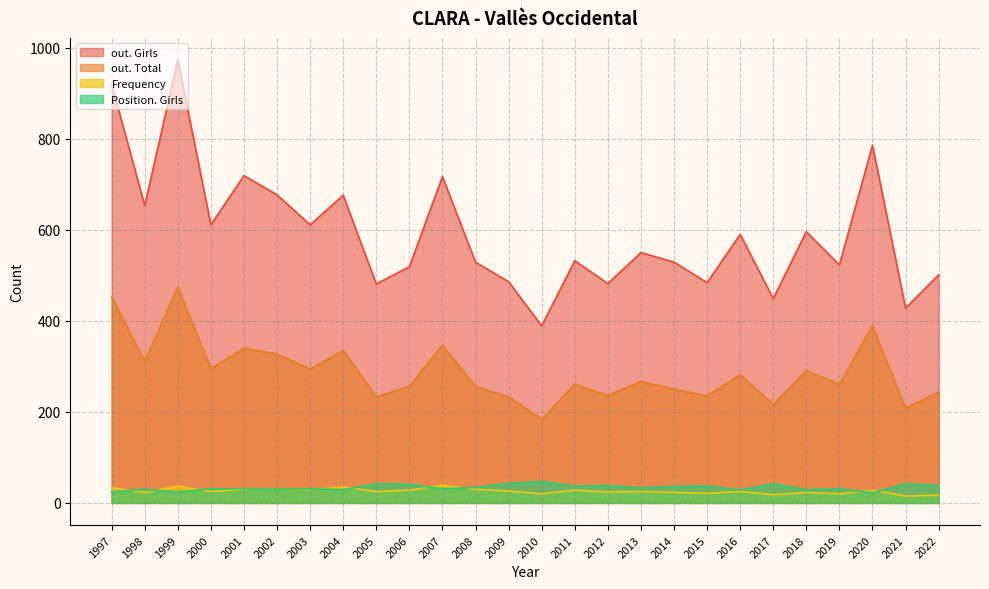

Which series has the largest total across all categories?

out. Girls